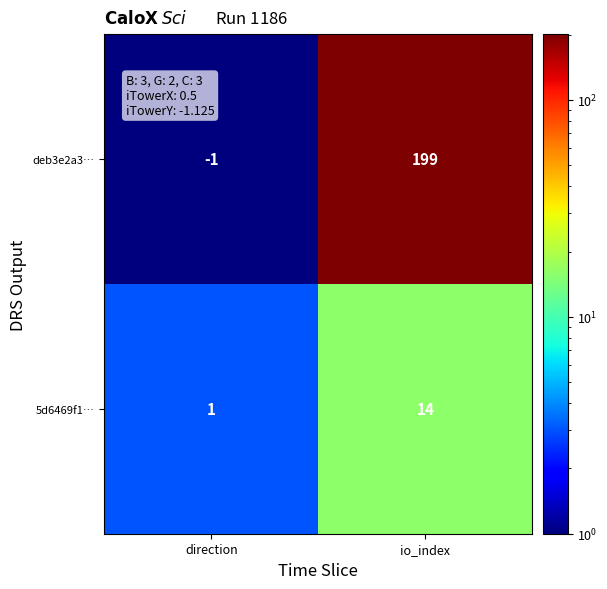

What is the sum of all deb3e2a3… values?

198